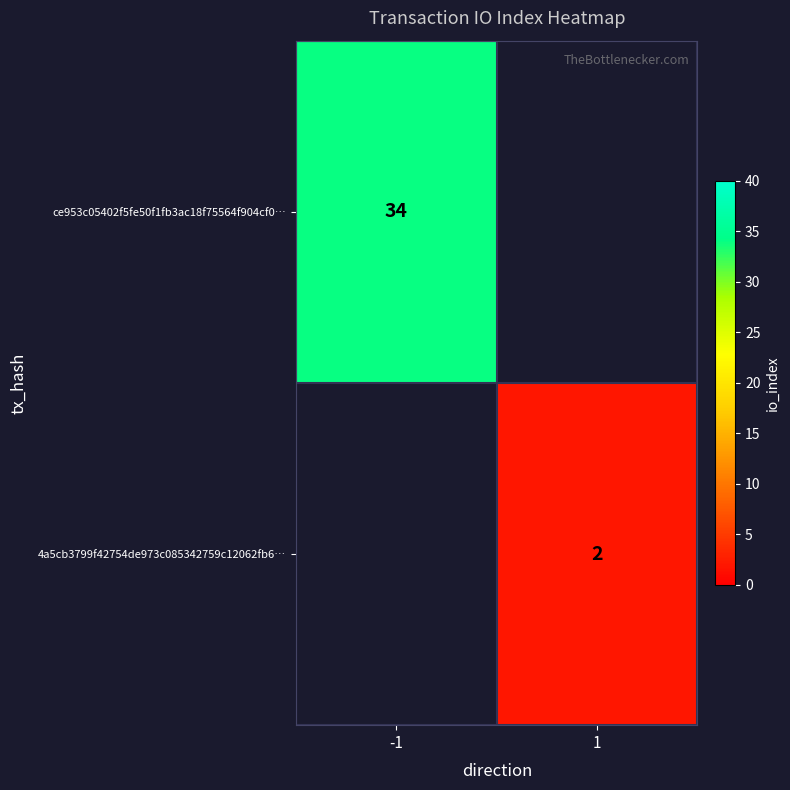

The value of ce953c05402f5fe50f1fb3ac18f75564f904cf0… at -1 is 34. True or false?

True